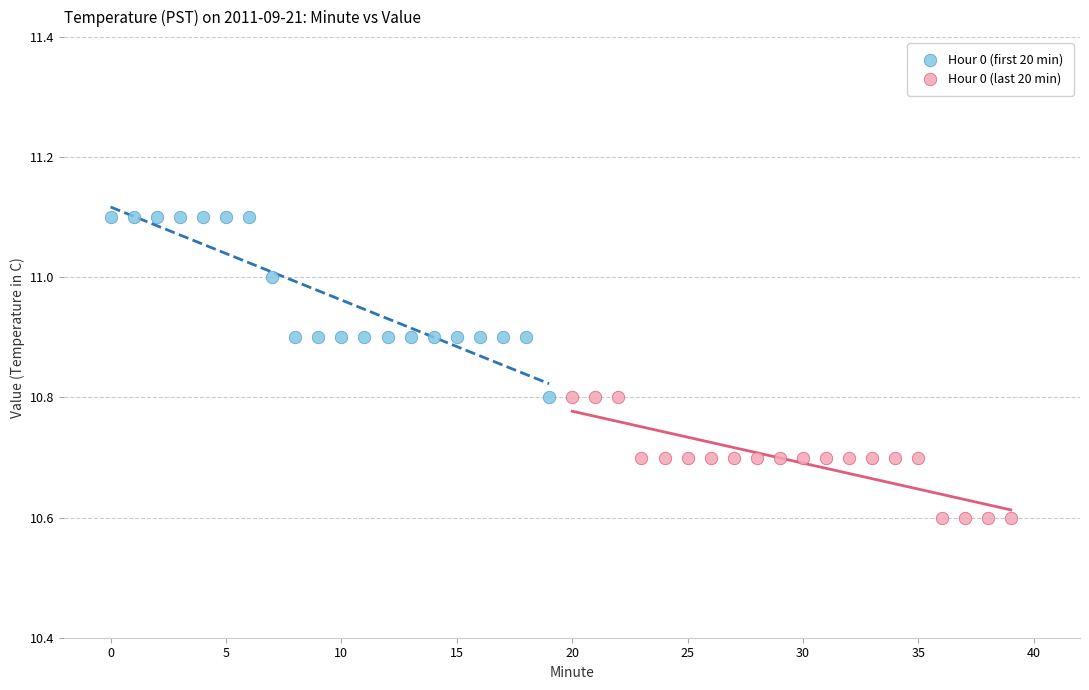

Which series reaches the maximum Y coordinate?

Hour 0 (first 20 min)